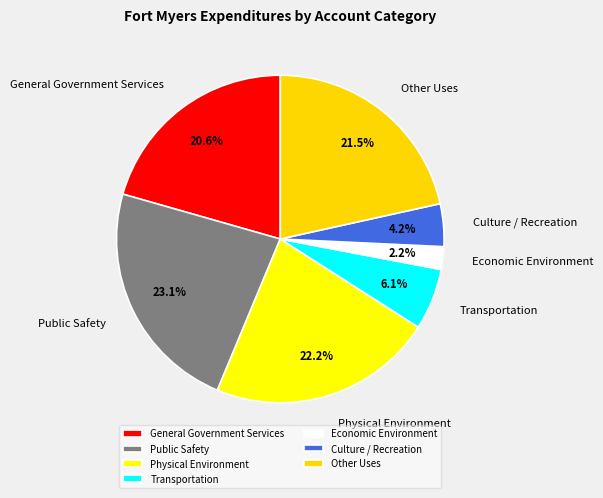

What portion of the pie excludes Culture / Recreation?

95.8%